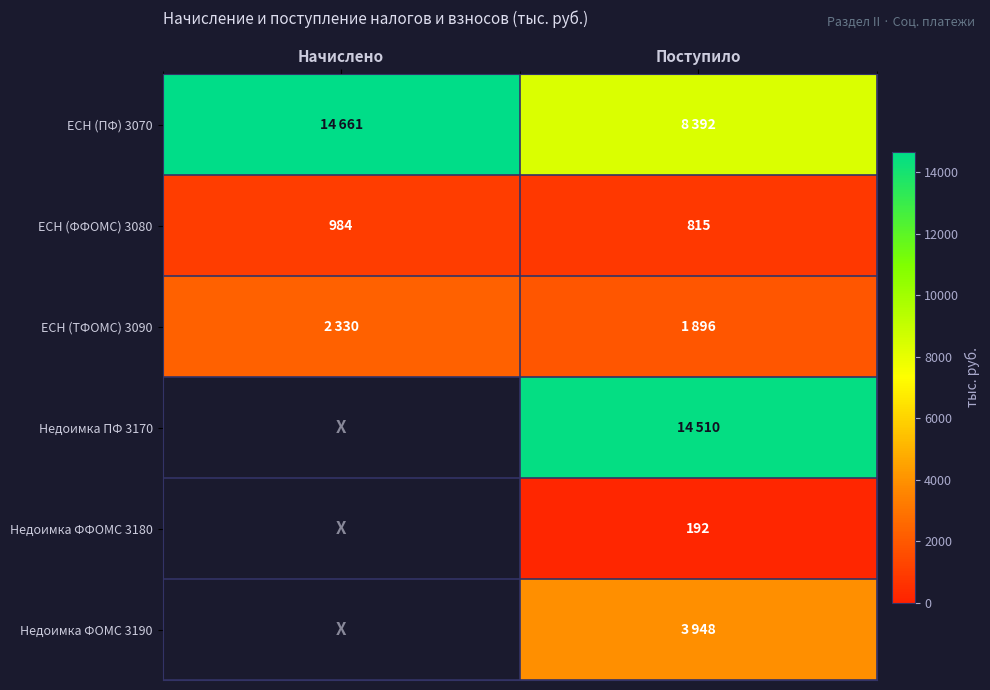

Read the ЕСН (ФФОМС) 3080 value at Поступило.

815